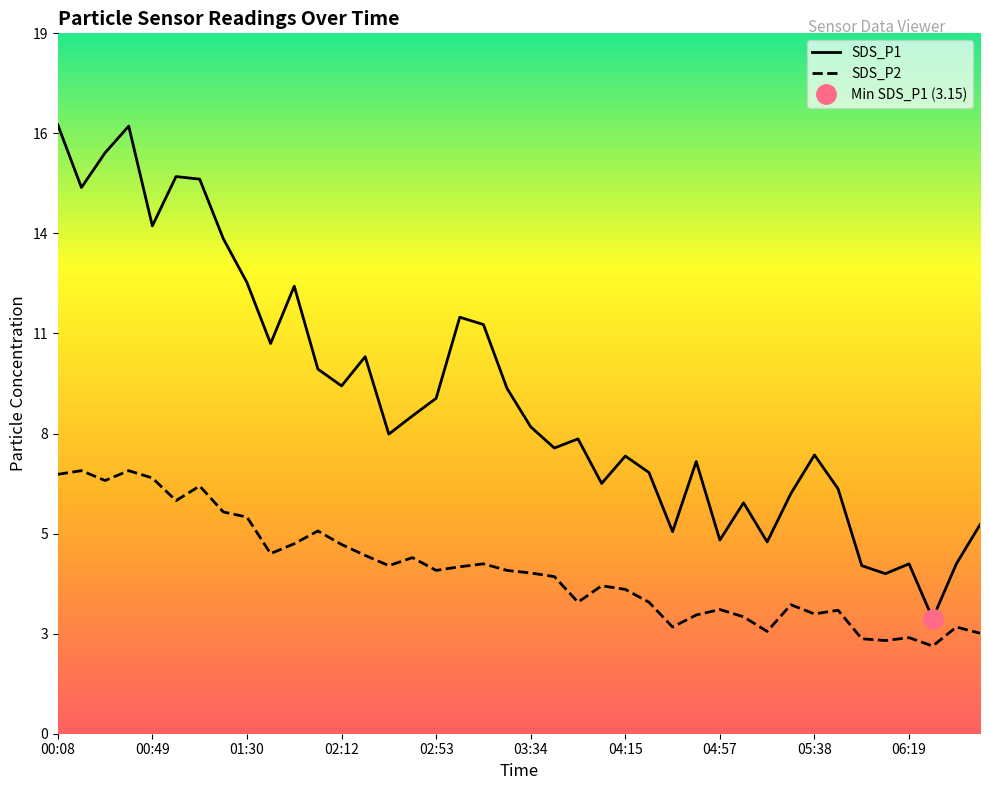

Between 00:39 and 05:28, which series saw the biggest shift?

SDS_P1